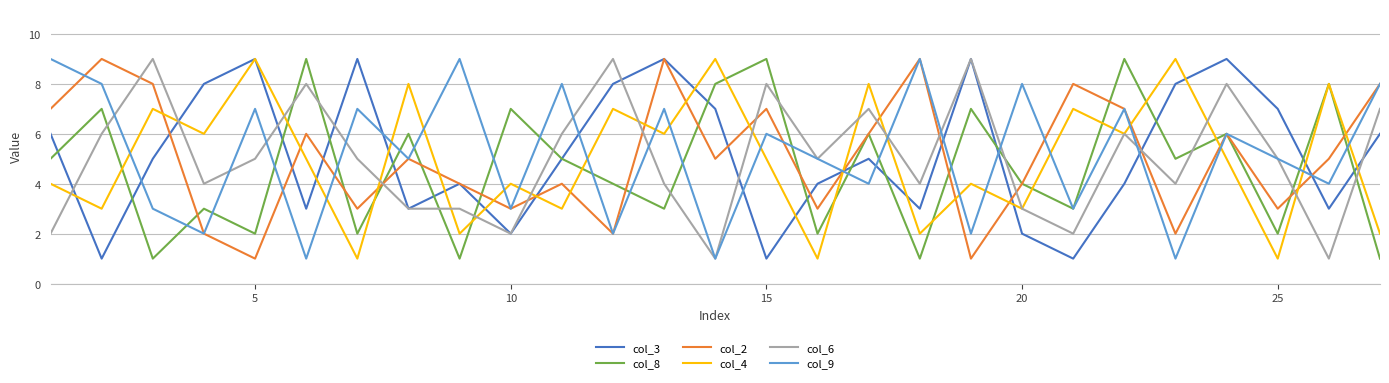

True or false: col_9 and col_4 intersect in this chart.

True